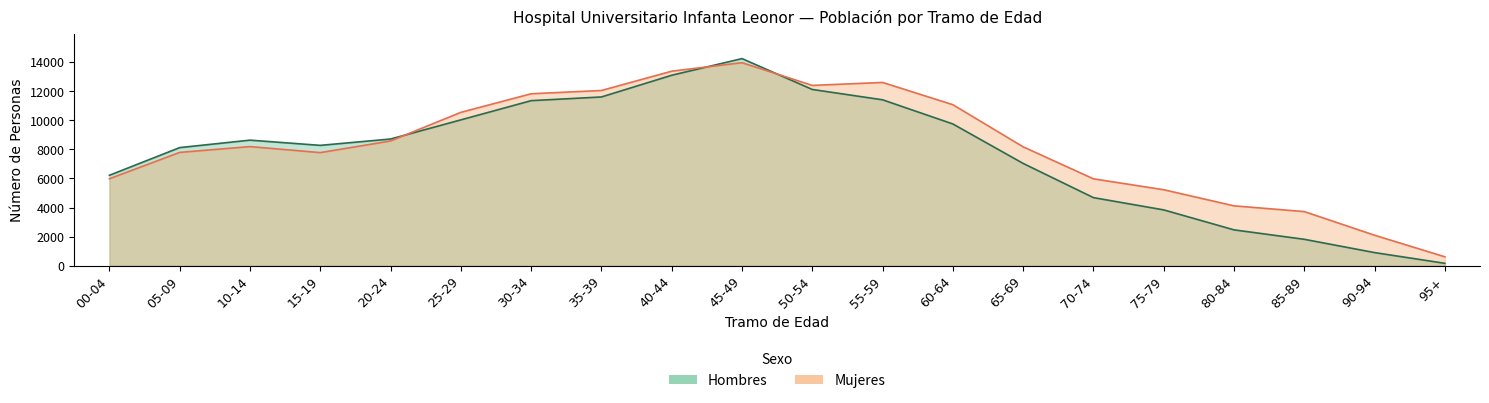

Which series has the widest spread of values?

Hombres